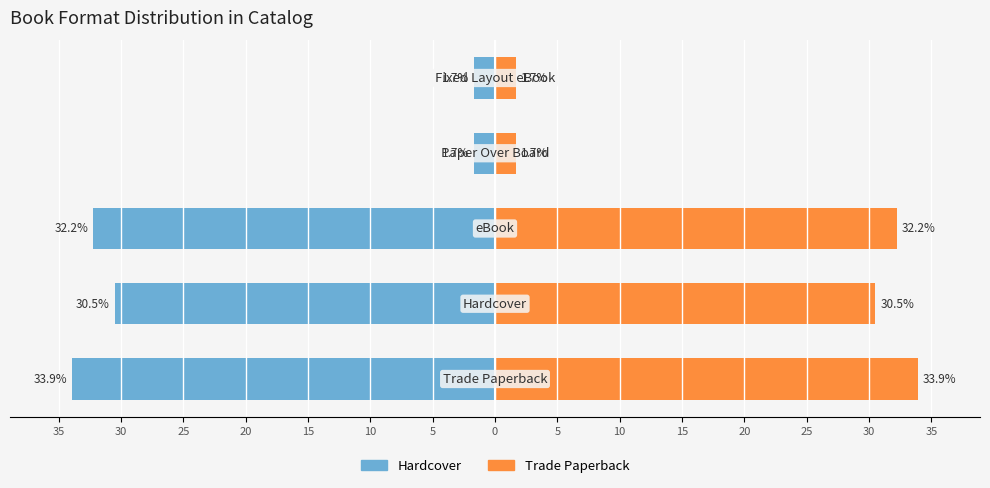

Reading left to right, list all the values displayed in this chart.

Hardcover: -33.9	-30.5	-32.2	-1.7	-1.7
Trade Paperback: 33.9	30.5	32.2	1.7	1.7